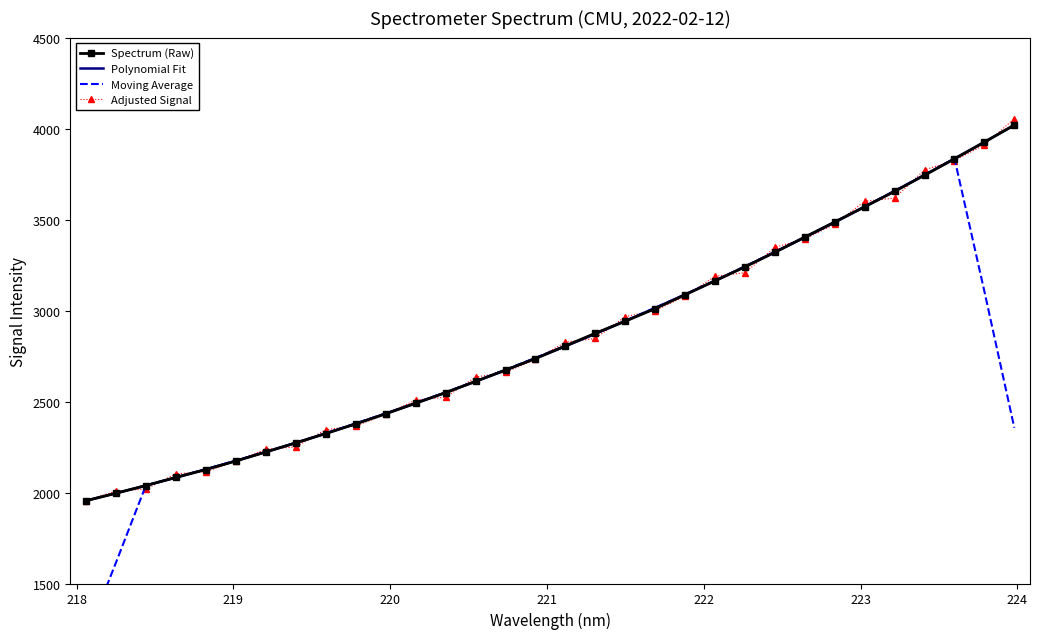

How many intersections are there between Moving Average and Polynomial Fit?

2